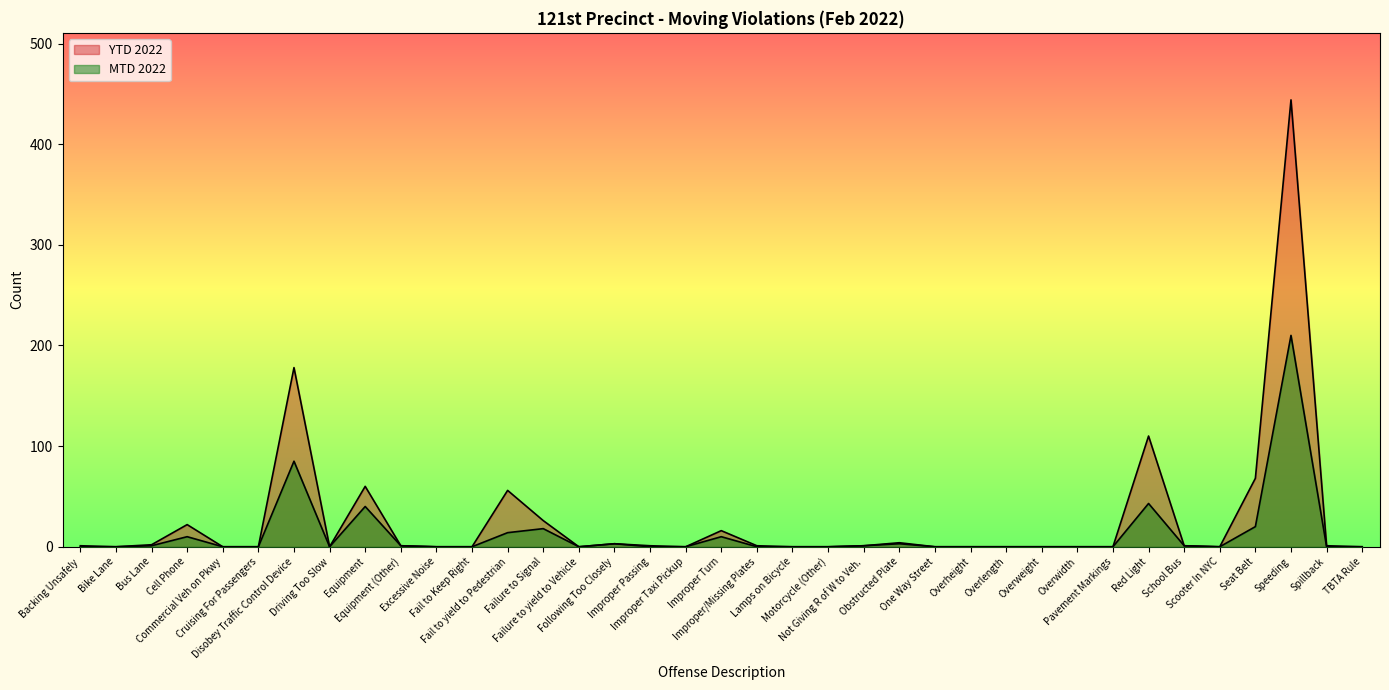

Reading left to right, what are all the values shown in this chart?

MTD 2022: 0	0	1	10	0	0	85	0	40	1	0	0	14	18	0	3	0	0	10	0	0	0	1	3	0	0	0	0	0	0	43	1	0	20	210	0	0
YTD 2022: 1	0	2	22	0	0	178	0	60	1	0	0	56	26	0	3	1	0	16	1	0	0	1	4	0	0	0	0	0	0	110	1	0	68	444	1	0